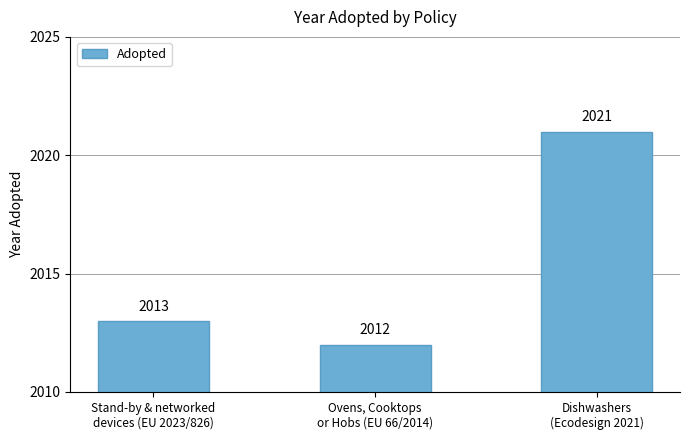

What is the value of the 1st bar from the left?

2013